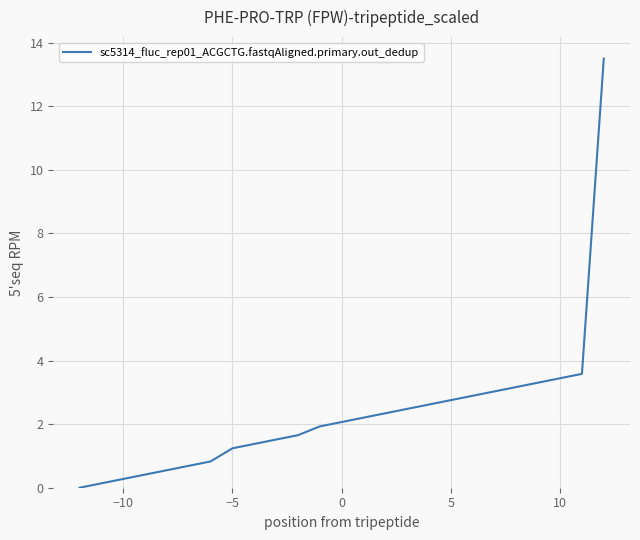

What is the average value?

2.3